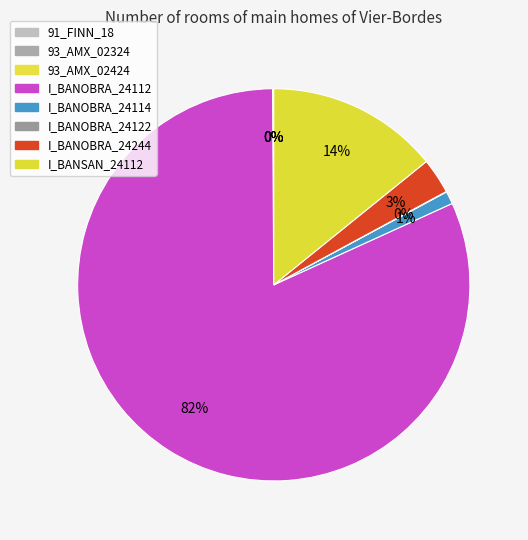

Is the sum of 93_AMX_02324 and 91_FINN_18 greater than half?

No